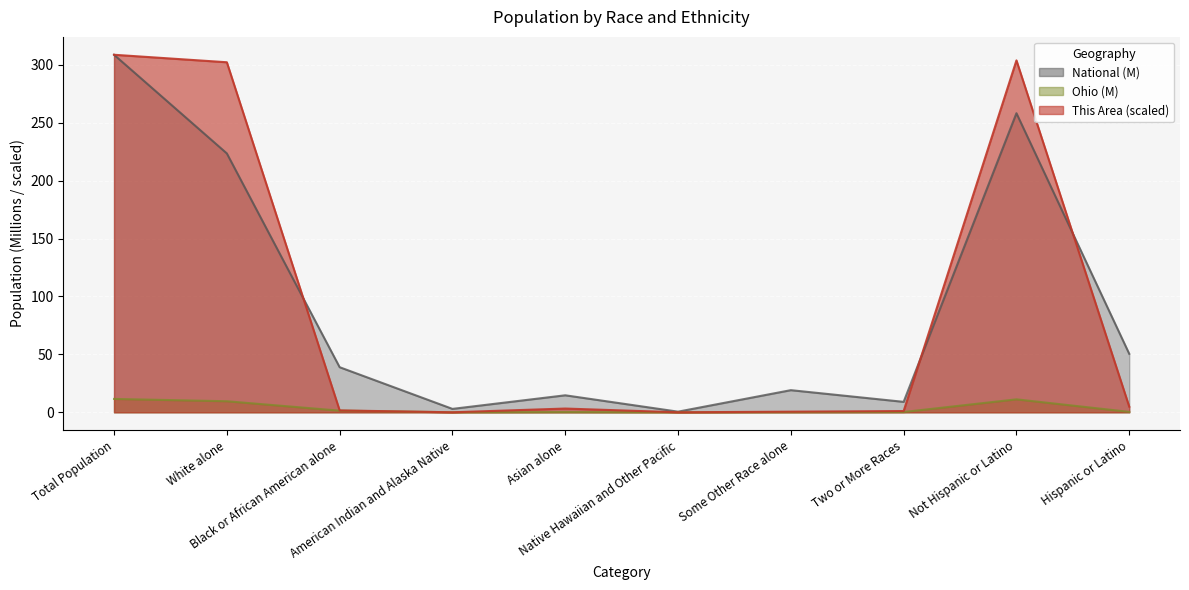

Which series contains the highest Y value?

National (M)